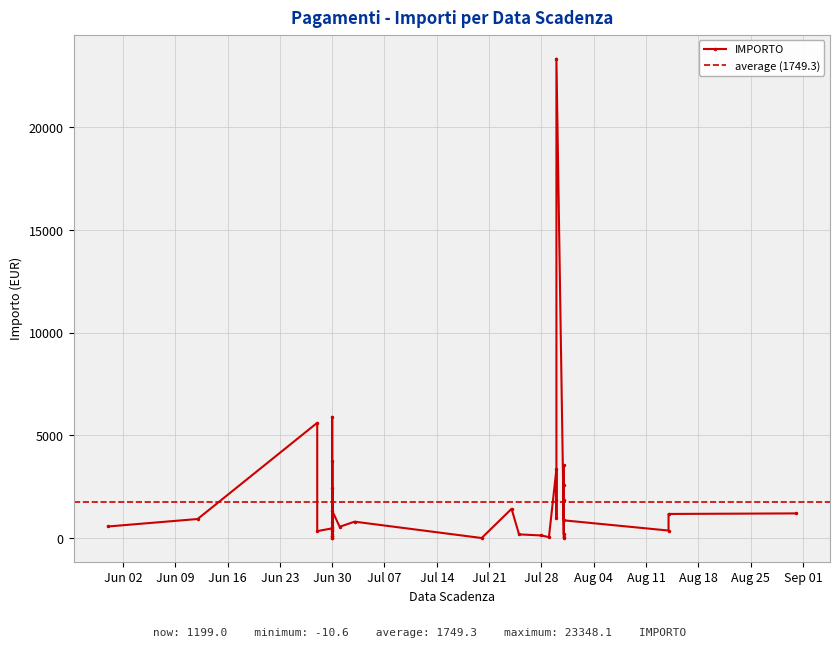

True or false: there are more than 0 points higher than both neighbors.

True